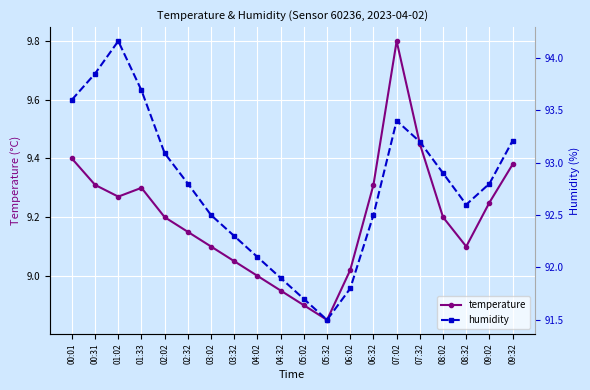

Reading left to right, list all the values displayed in this chart.

temperature: 00:01=9.4	00:31=9.3	01:02=9.3	01:33=9.3	02:02=9.2	02:32=9.2	03:02=9.1	03:32=9.1	04:02=9.0	04:32=8.9	05:02=8.9	05:32=8.8	06:02=9.0	06:32=9.3	07:02=9.8	07:32=9.4	08:02=9.2	08:32=9.1	09:02=9.2	09:32=9.4
humidity: 00:01=93.6	00:31=93.8	01:02=94.2	01:33=93.7	02:02=93.1	02:32=92.8	03:02=92.5	03:32=92.3	04:02=92.1	04:32=91.9	05:02=91.7	05:32=91.5	06:02=91.8	06:32=92.5	07:02=93.4	07:32=93.2	08:02=92.9	08:32=92.6	09:02=92.8	09:32=93.2